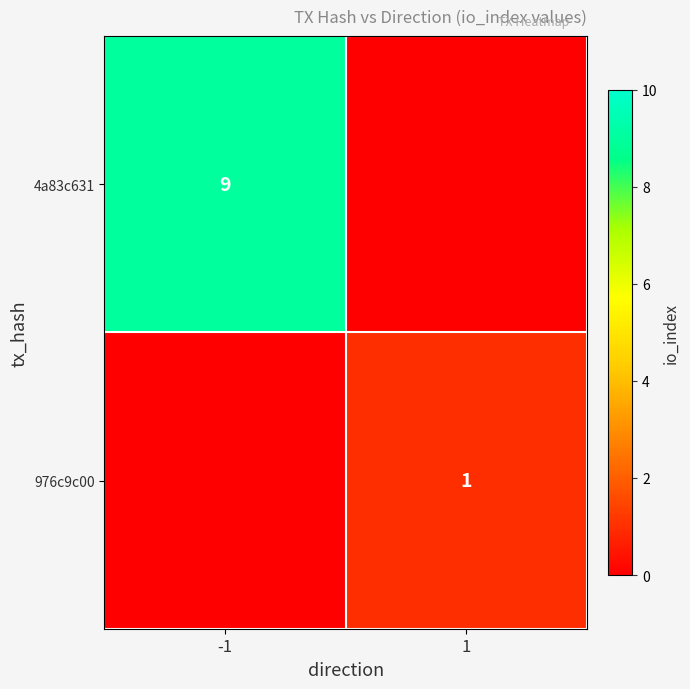

At how many categories does at least one series exceed 7?

1